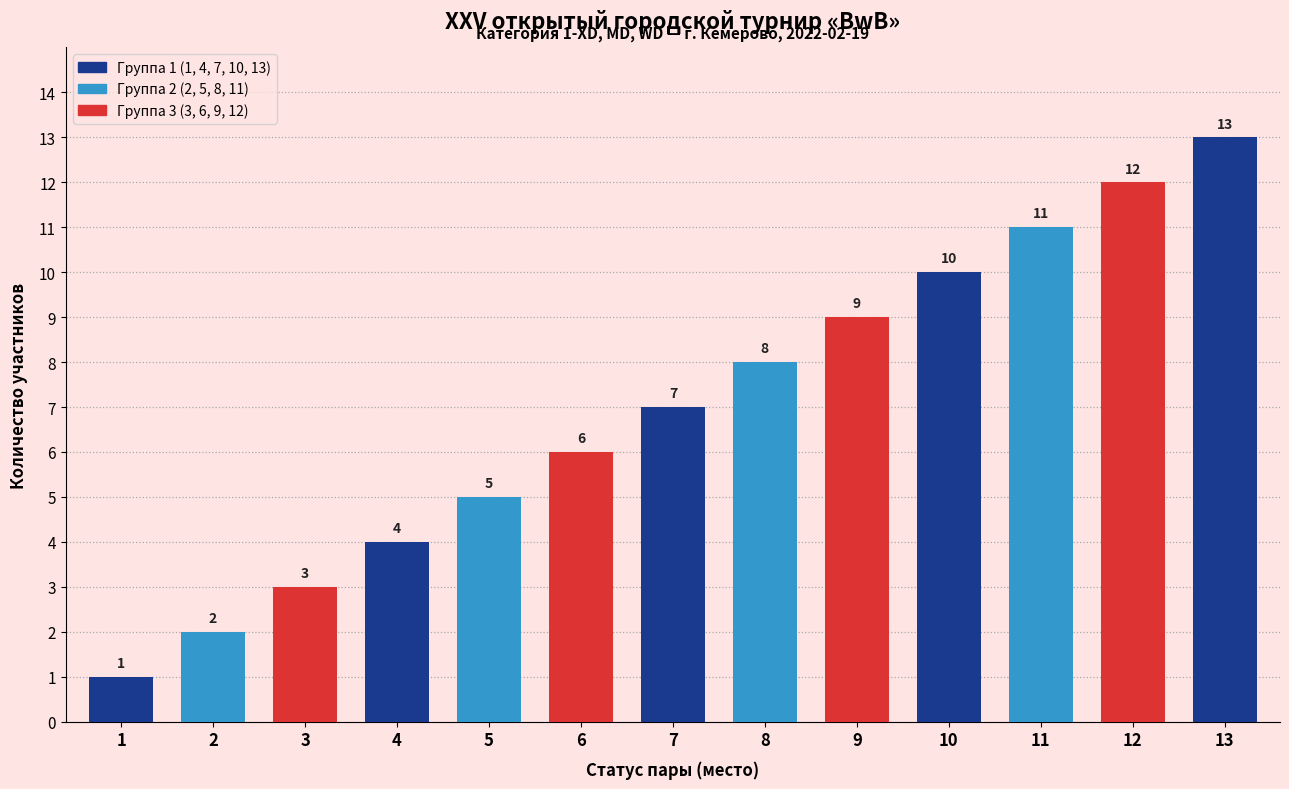

What is the difference between the second highest and minimum values?

11